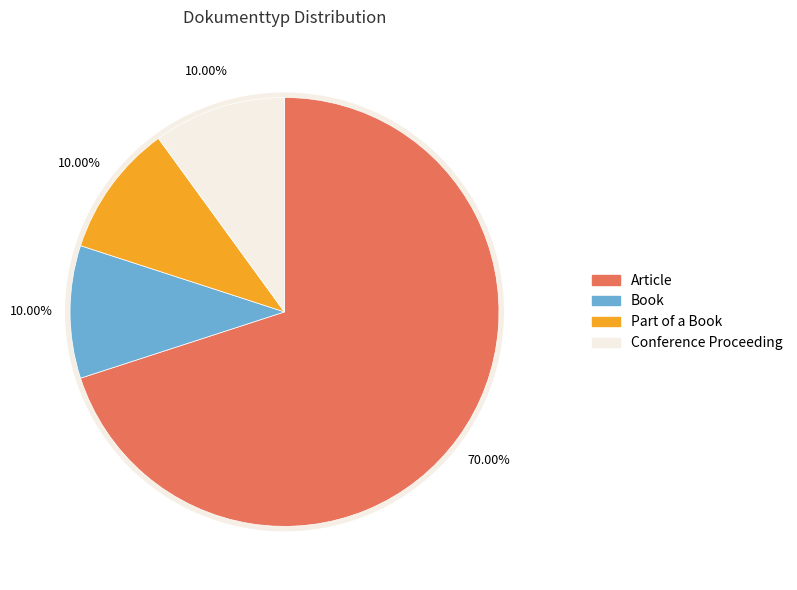

What is the smallest slice in the pie chart?

Book